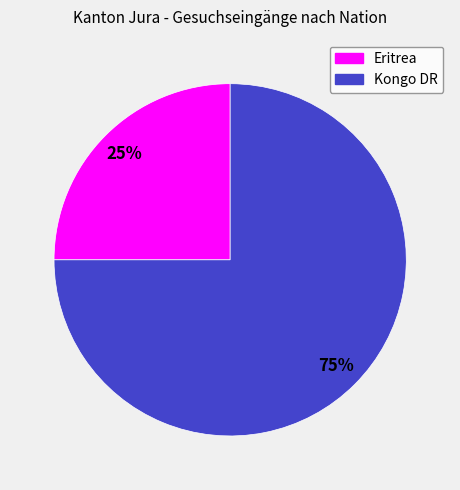

To the nearest percent, what is the average slice percentage?

50%